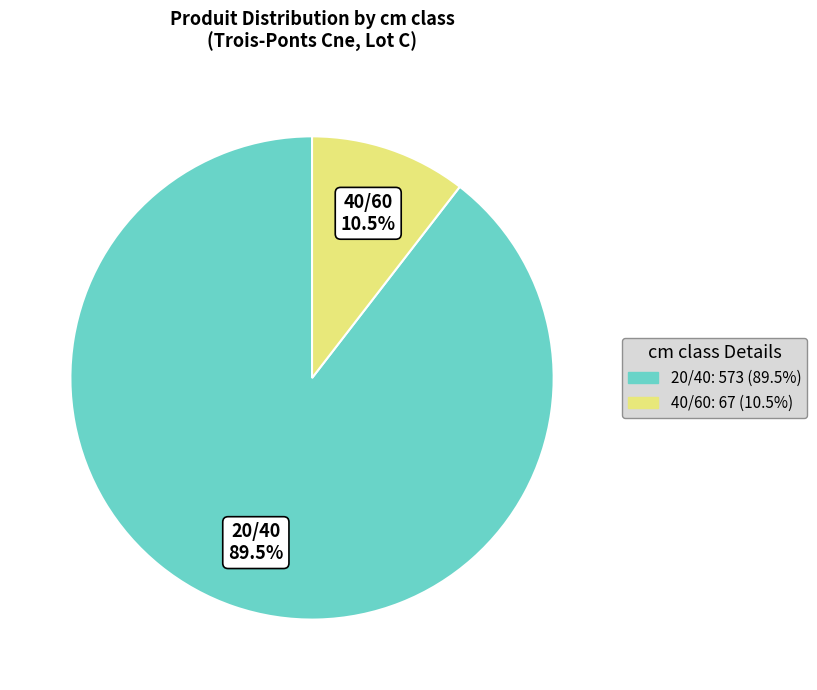

What is the total percentage of 40/60 and 20/40?

100.0%